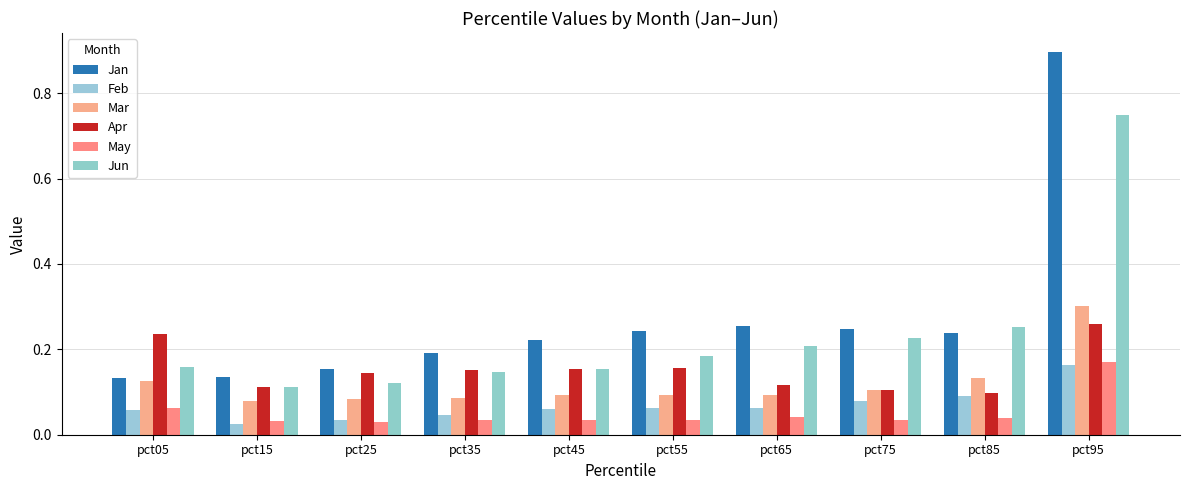

At which category is the sum across all series the highest?

pct95